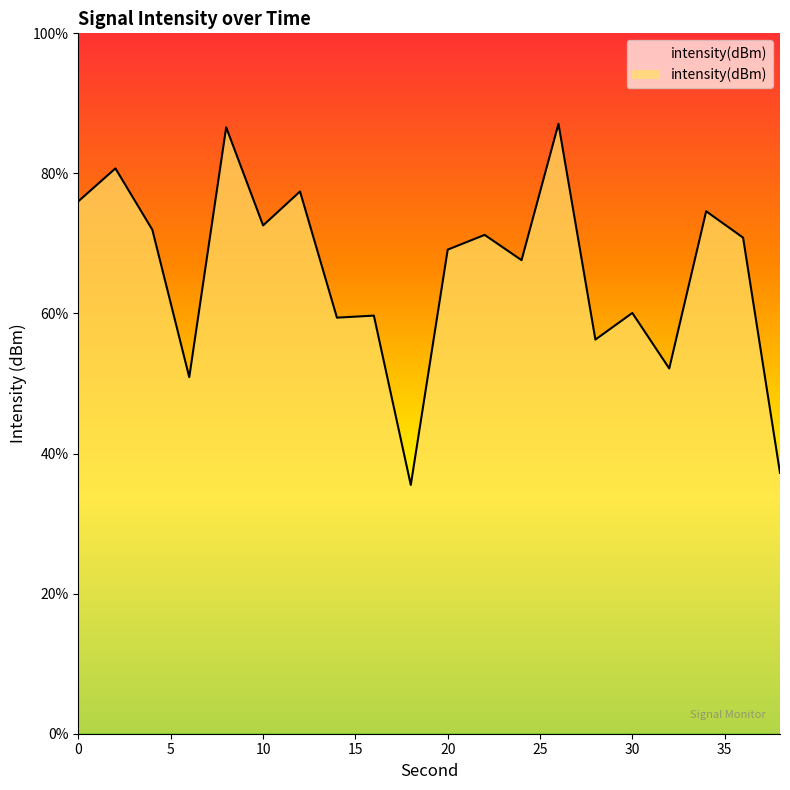

Reading left to right, extract all data points from this chart.

0=-123.4	2=-121.7	4=-124.8	6=-132.2	8=-119.7	10=-124.6	12=-122.9	14=-129.2	16=-129.1	18=-137.6	20=-125.8	22=-125.1	24=-126.3	26=-119.5	28=-130.3	30=-129.0	32=-131.7	34=-123.9	36=-125.2	38=-137.0